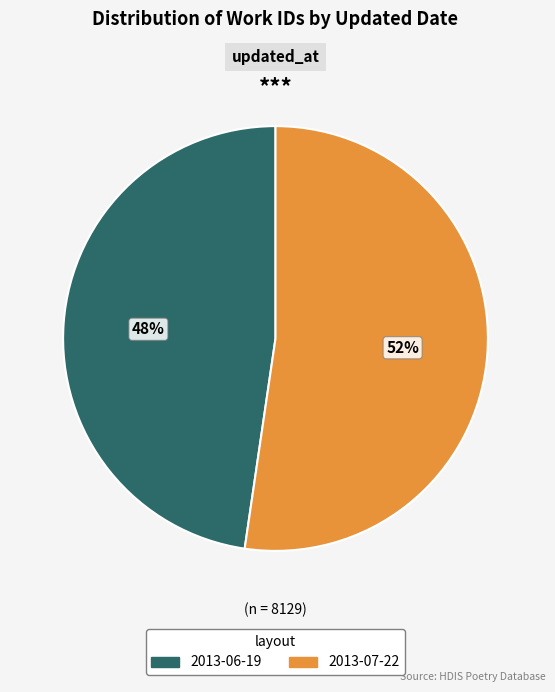

True or false: 2013-07-22 accounts for 52% of the total.

True